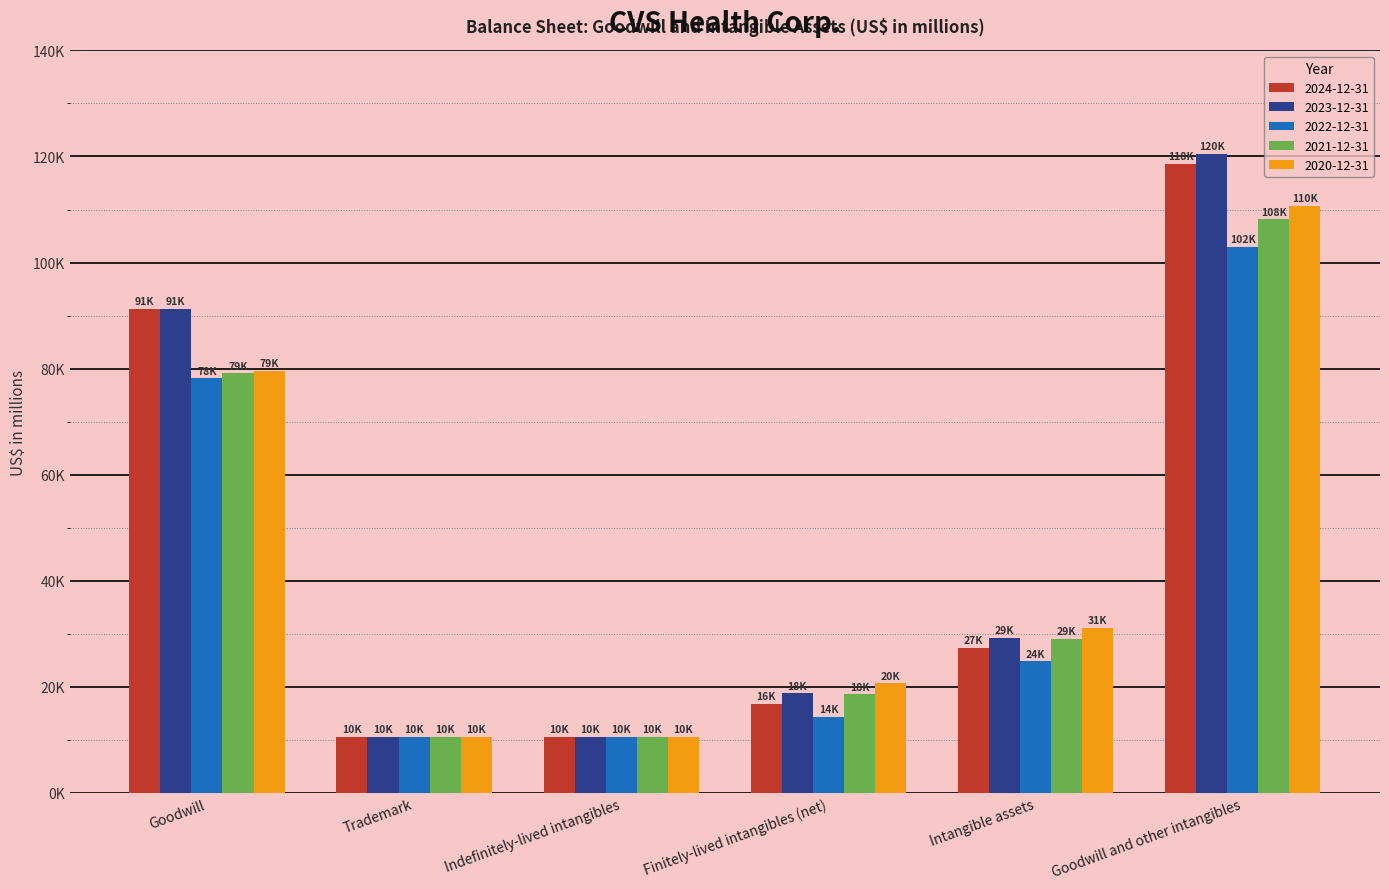

Which label corresponds to the largest value in the chart?

Goodwill and other intangibles